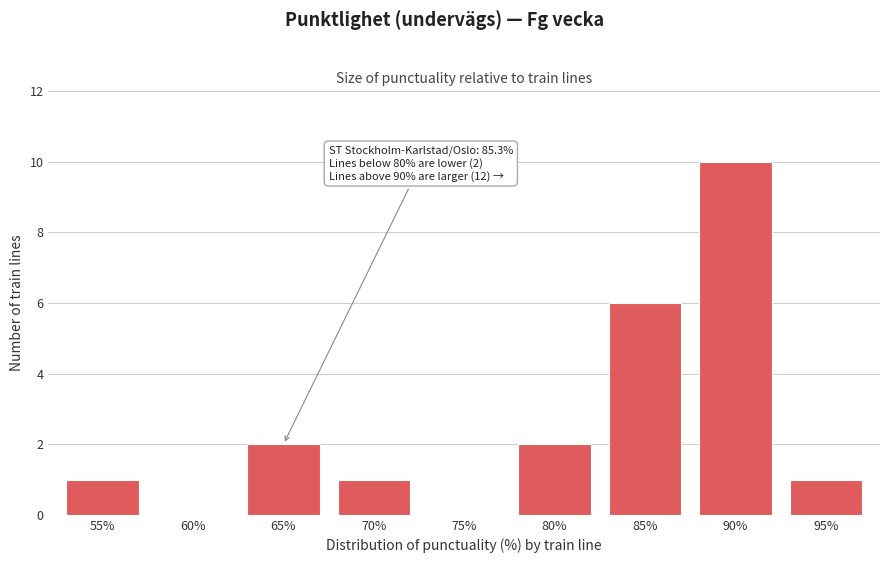

Reading left to right, extract all data points from this chart.

55%=1	60%=0	65%=2	70%=1	75%=0	80%=2	85%=6	90%=10	95%=1